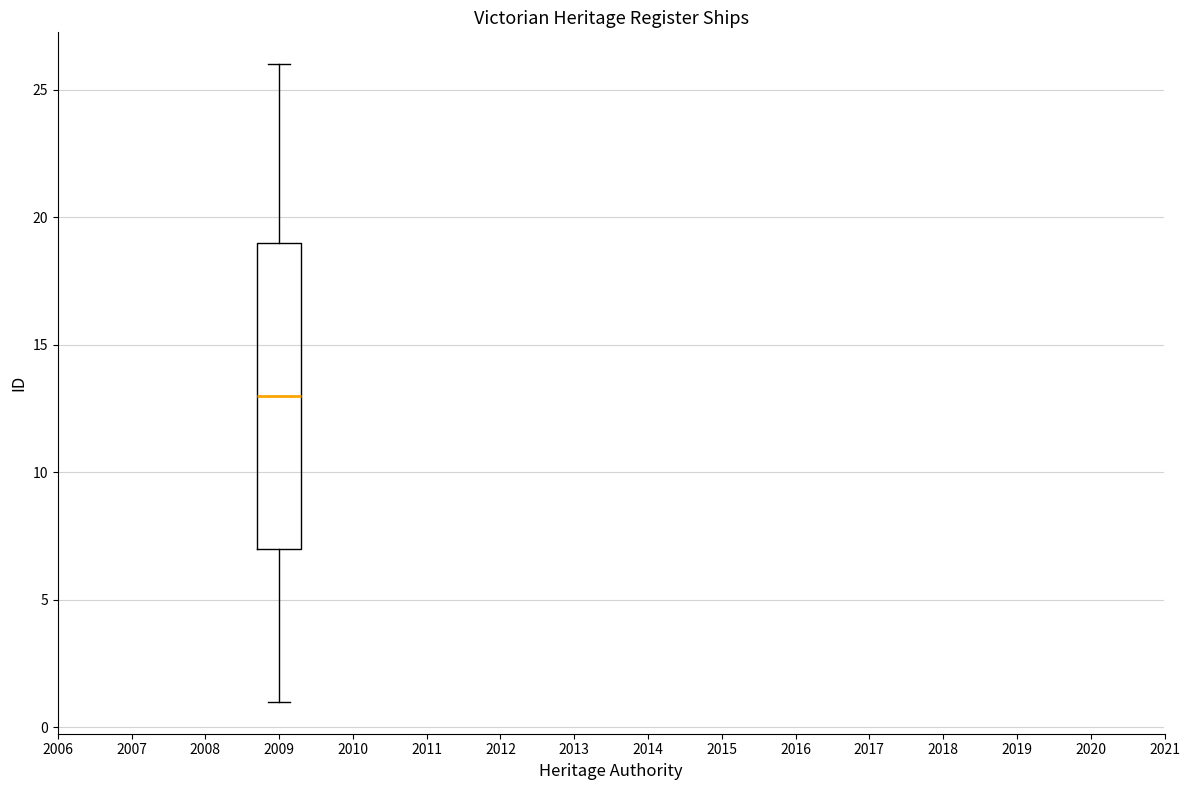

Where is the upper edge of the box at x = 2009 on the y-axis? The values are not printed on the chart, so give them approximately, as read against the axis.

19